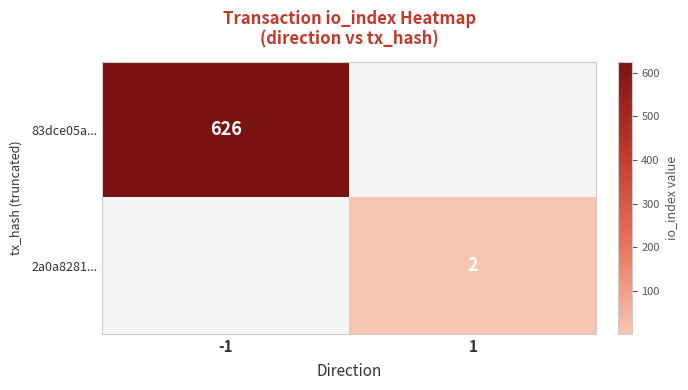

Which label corresponds to the smallest value in the chart?

1